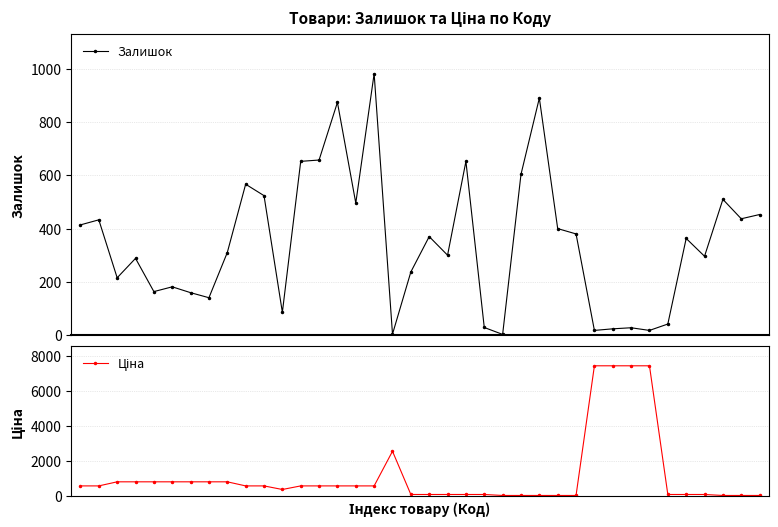

Count the number of data series in this chart.

2